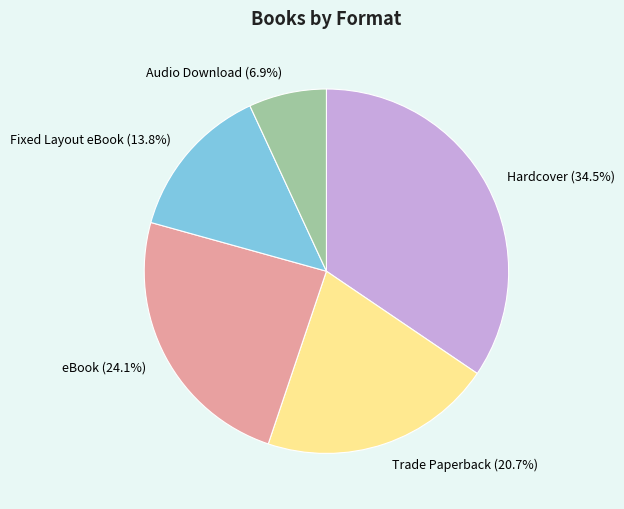

Do Hardcover and Fixed Layout eBook together represent more than half of the pie?

No